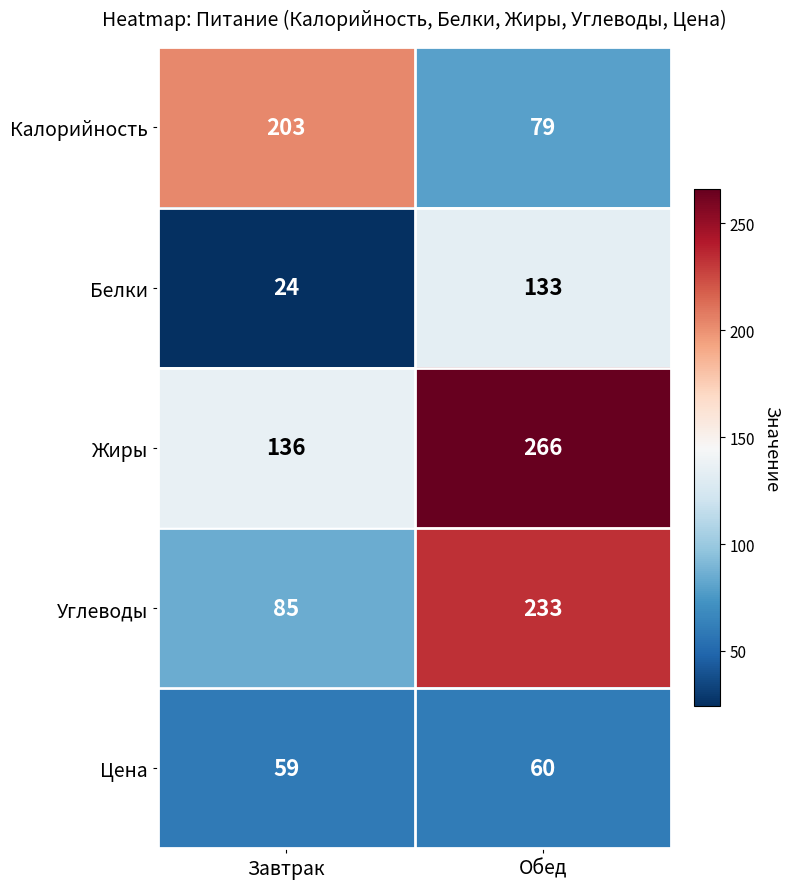

Which label corresponds to the smallest value in the chart?

Завтрак